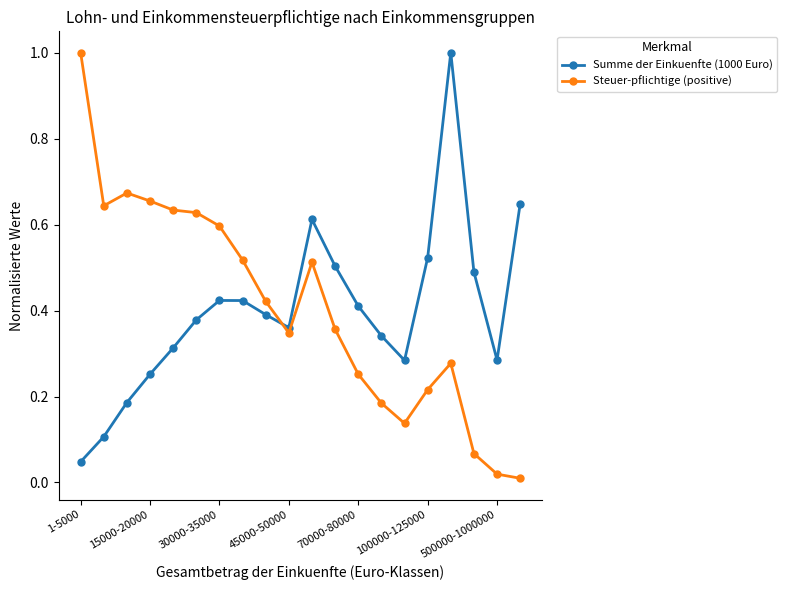

What is the difference between the maximum and minimum values in the Summe der Einkuenfte (1000 Euro) series?

1.0